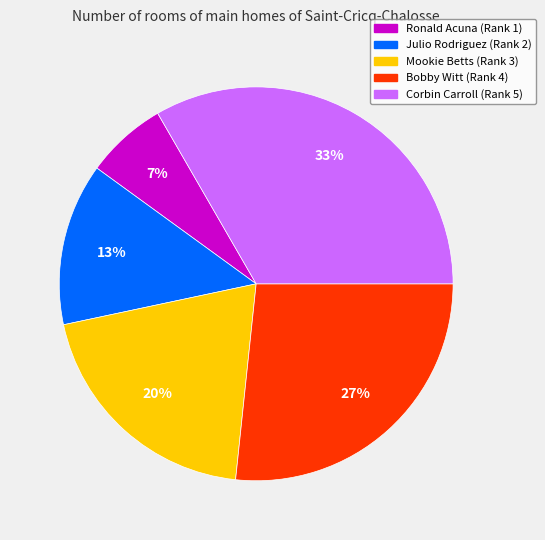

Which category has the smallest portion of the pie?

Ronald Acuna